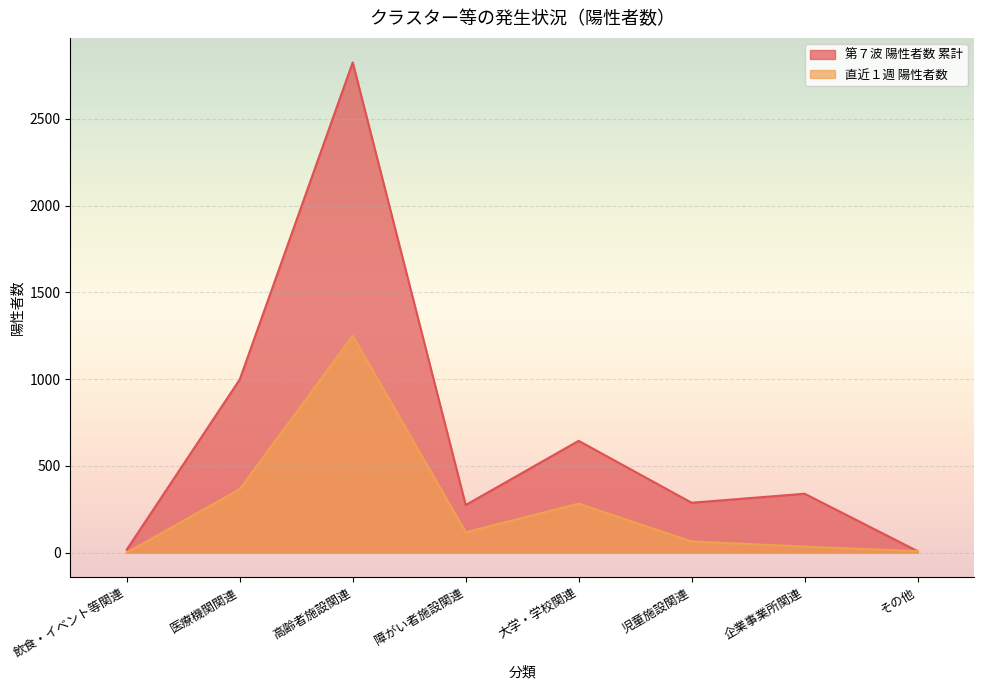

List the labels in order of 第７波 陽性者数 累計 value, smallest first.

その他, 飲食・イベント等関連, 障がい者施設関連, 児童施設関連, 企業事業所関連, 大学・学校関連, 医療機関関連, 高齢者施設関連